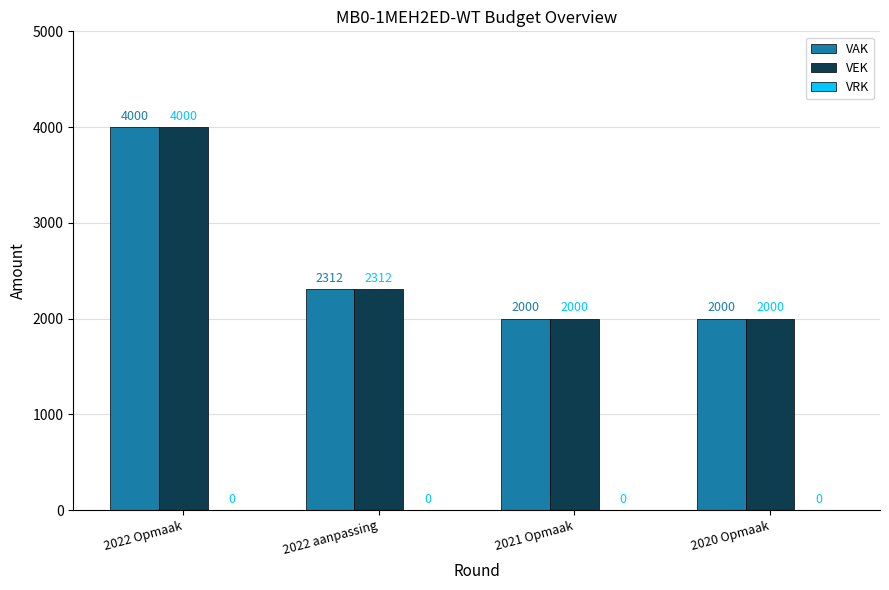

What is the label of the 4th bar from the left?

2020 Opmaak